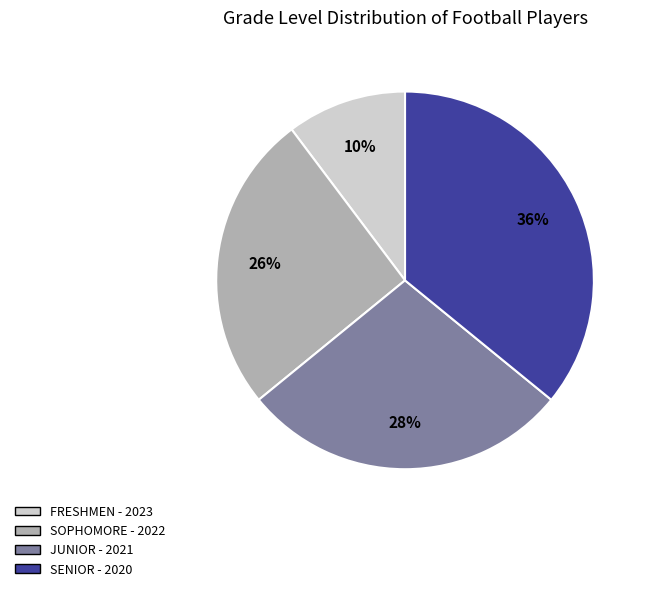

Which slice is the largest?

SENIOR - 2020